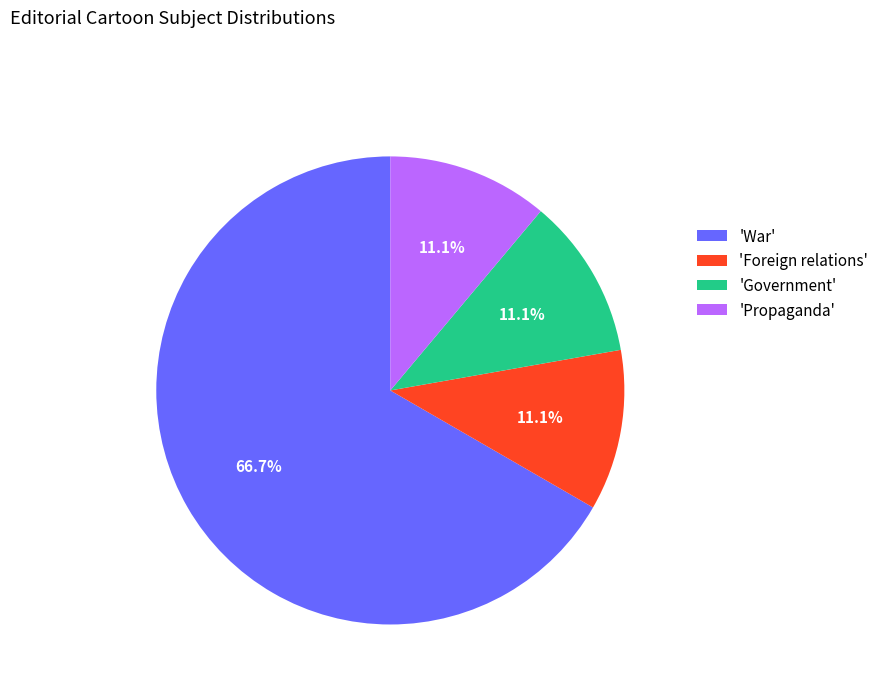

How many segments does this pie chart have?

4